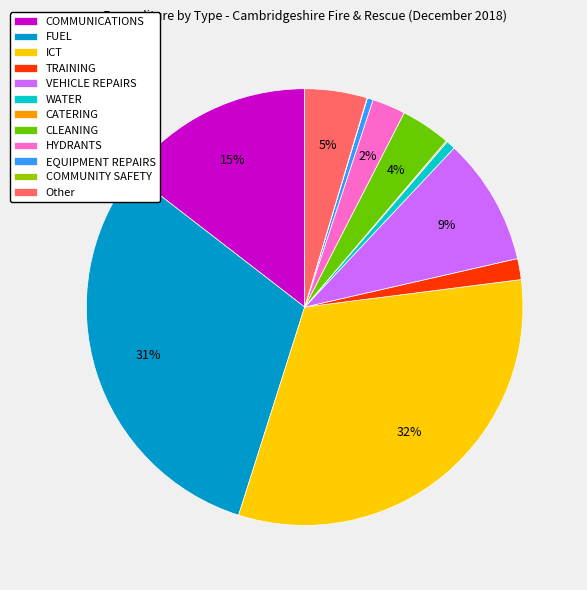

Is it true that Other is 5% of the pie?

True